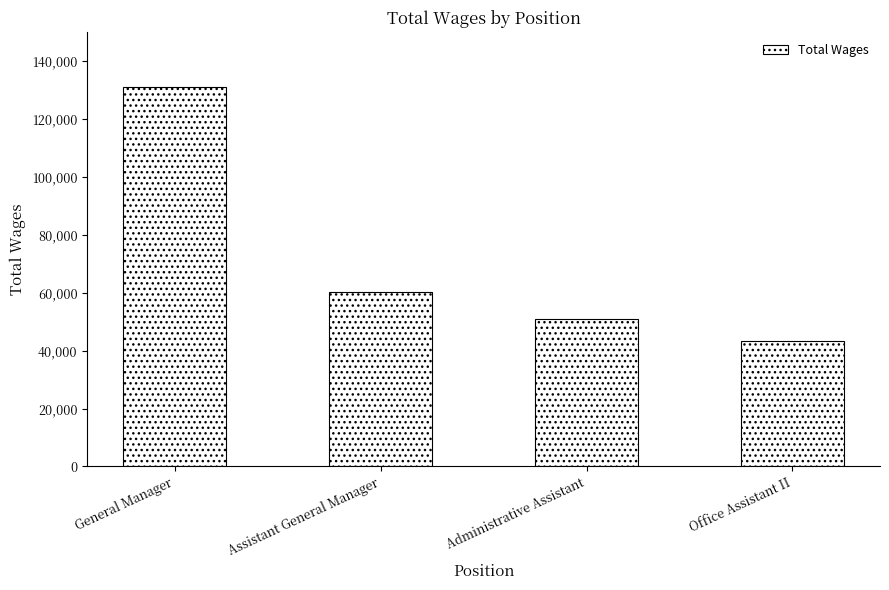

What is the ratio of the value at Assistant General Manager to the value at Administrative Assistant?

1.2